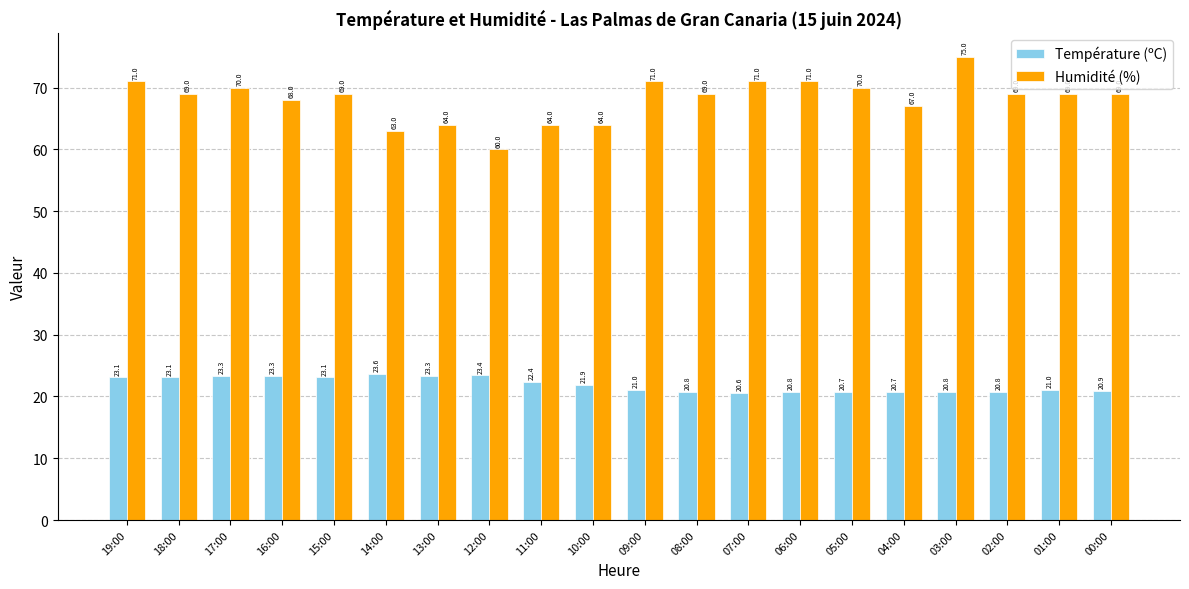

Rank the series by their maximum value, from highest to lowest.

Humidité (%), Température (ºC)